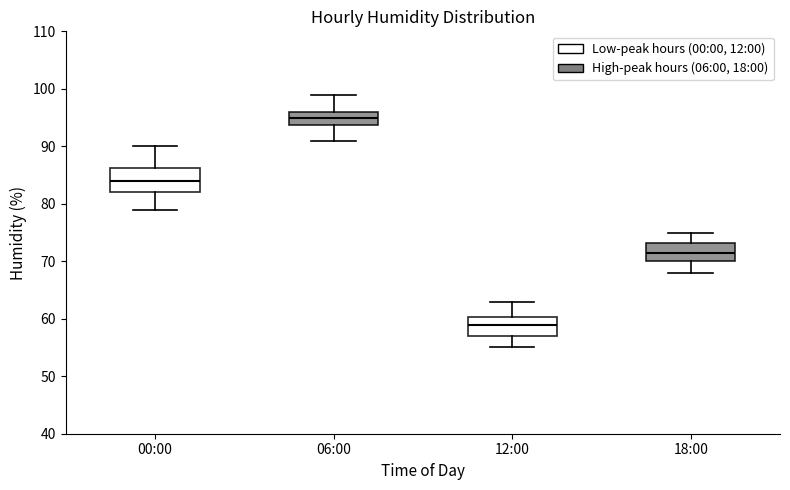

Reading left to right, read every box against the y-axis: the position of its median line, the range the box covers, and the ends of its whiskers. The values are not printed on the chart, so give them approximately, as read against the axis.

00:00: median 84, box 82 to 86, whiskers 79 to 90
06:00: median 95, box 94 to 96, whiskers 91 to 99
12:00: median 59, box 57 to 60, whiskers 55 to 63
18:00: median 72, box 70 to 73, whiskers 68 to 75